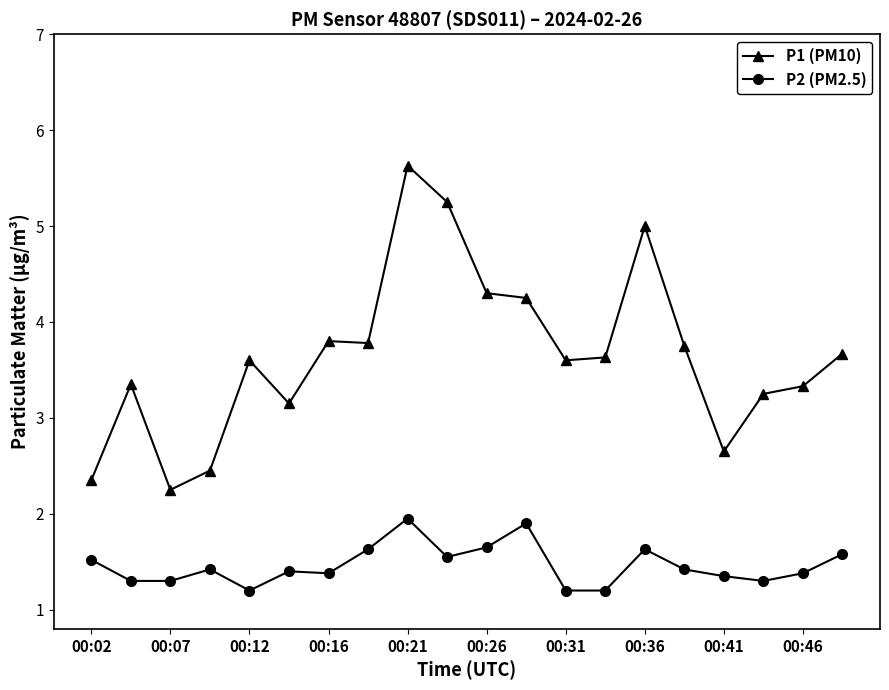

Which series has the largest total across all categories?

P1 (PM10)